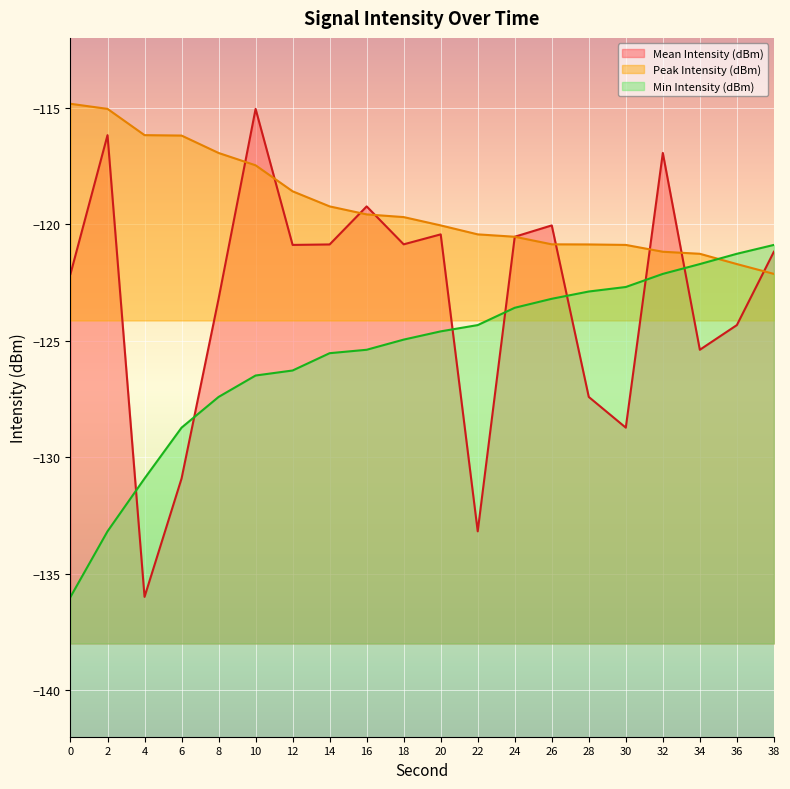

How many lines are shown in the chart?

3